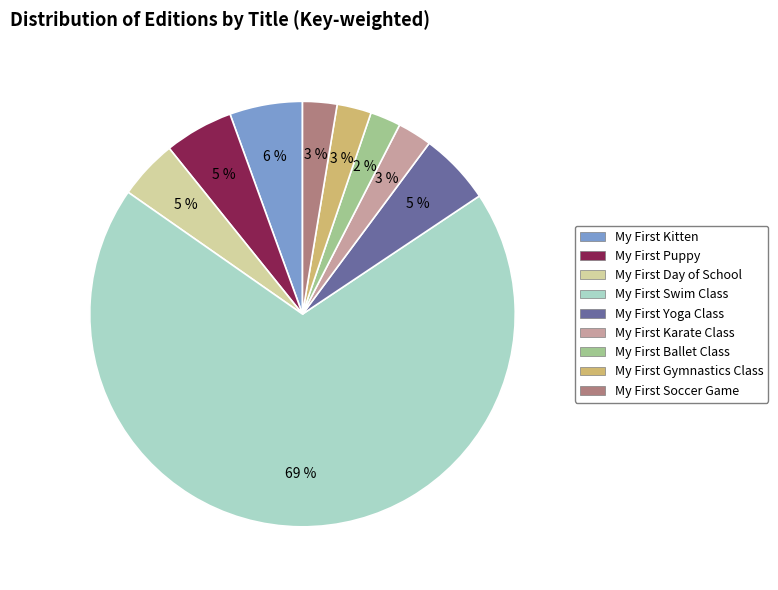

Which category has the biggest portion of the pie?

My First Swim Class